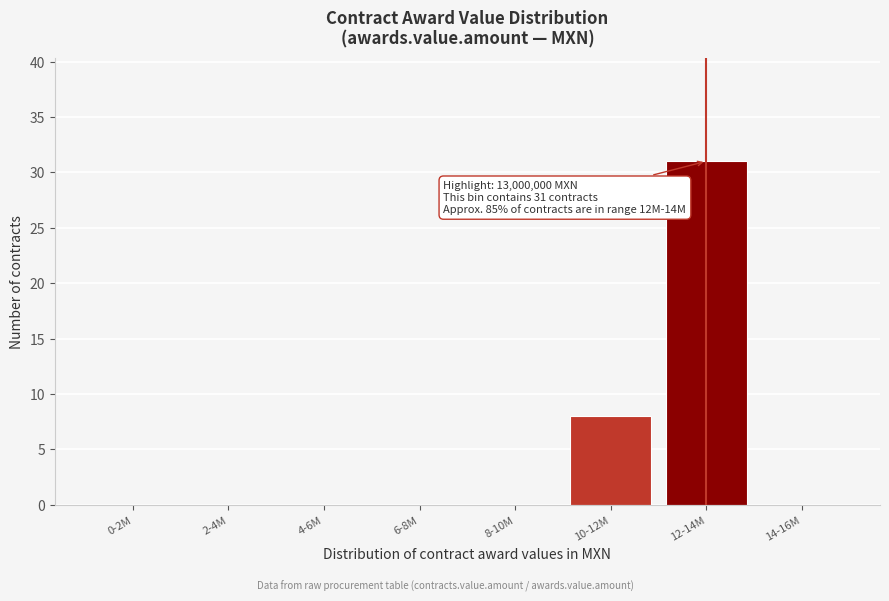

Reading right to left, extract all data points from this chart.

14-16M=0	12-14M=31	10-12M=8	8-10M=0	6-8M=0	4-6M=0	2-4M=0	0-2M=0